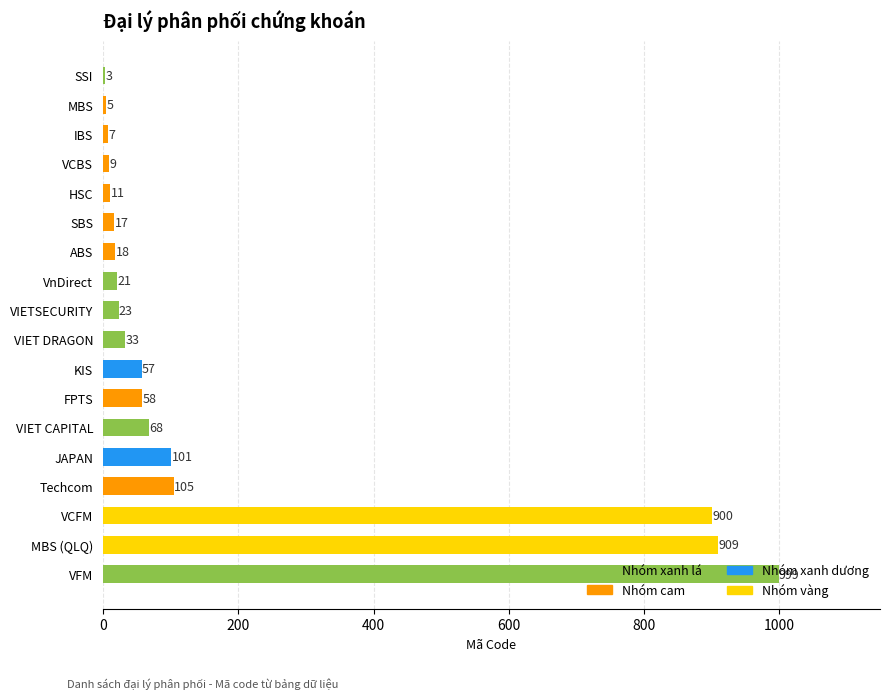

At which category does the chart reach its peak across all series?

VFM